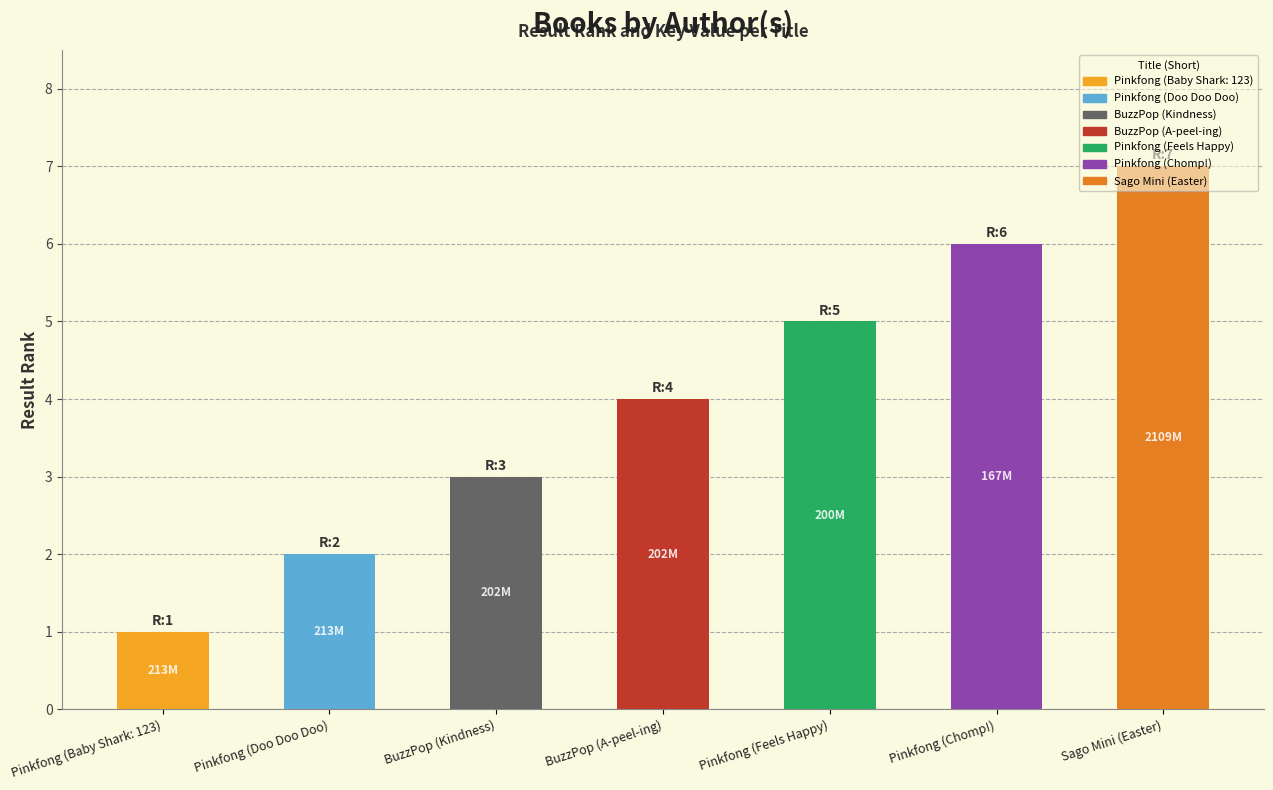

What is the sum of all values?

28